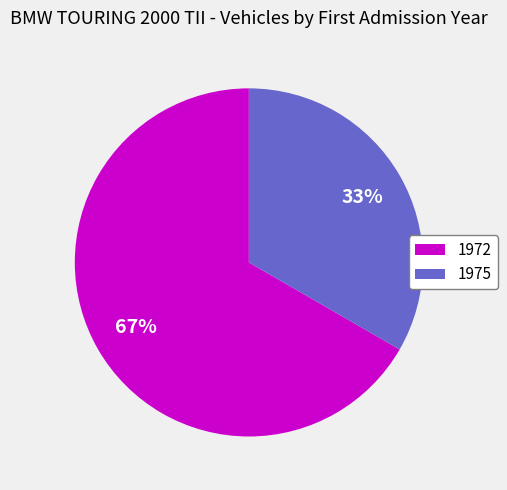

What percentage is the 1972 slice, to the nearest percent?

67%